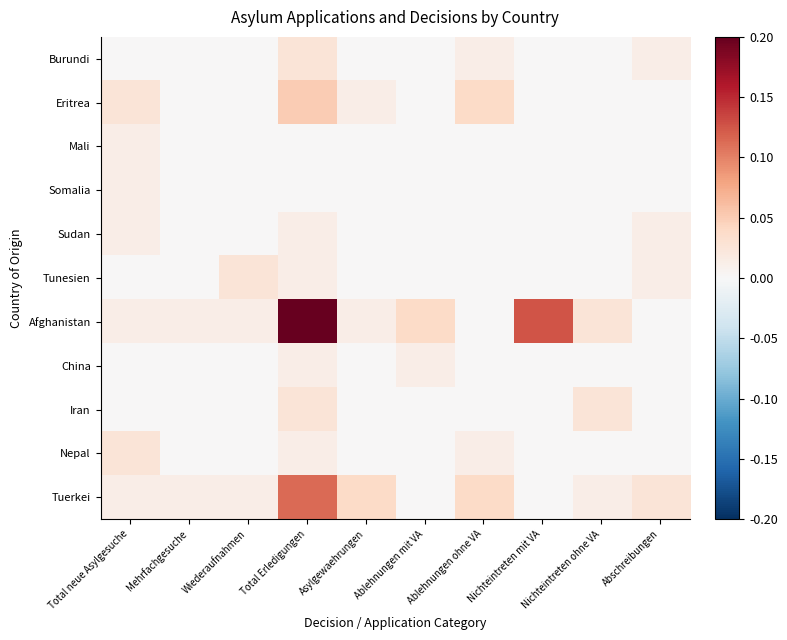

Reading right to left, extract all data points from this chart.

Burundi: Abschreibungen=0.0	Nichteintreten ohne VA=0.0	Nichteintreten mit VA=0.0	Ablehnungen ohne VA=0.0	Ablehnungen mit VA=0.0	Asylgewaehrungen=0.0	Total Erledigungen=0.0	Wiederaufnahmen=0.0	Mehrfachgesuche=0.0	Total neue Asylgesuche=0.0
Eritrea: Abschreibungen=0.0	Nichteintreten ohne VA=0.0	Nichteintreten mit VA=0.0	Ablehnungen ohne VA=0.0	Ablehnungen mit VA=0.0	Asylgewaehrungen=0.0	Total Erledigungen=0.1	Wiederaufnahmen=0.0	Mehrfachgesuche=0.0	Total neue Asylgesuche=0.0
Mali: Abschreibungen=0.0	Nichteintreten ohne VA=0.0	Nichteintreten mit VA=0.0	Ablehnungen ohne VA=0.0	Ablehnungen mit VA=0.0	Asylgewaehrungen=0.0	Total Erledigungen=0.0	Wiederaufnahmen=0.0	Mehrfachgesuche=0.0	Total neue Asylgesuche=0.0
Somalia: Abschreibungen=0.0	Nichteintreten ohne VA=0.0	Nichteintreten mit VA=0.0	Ablehnungen ohne VA=0.0	Ablehnungen mit VA=0.0	Asylgewaehrungen=0.0	Total Erledigungen=0.0	Wiederaufnahmen=0.0	Mehrfachgesuche=0.0	Total neue Asylgesuche=0.0
Sudan: Abschreibungen=0.0	Nichteintreten ohne VA=0.0	Nichteintreten mit VA=0.0	Ablehnungen ohne VA=0.0	Ablehnungen mit VA=0.0	Asylgewaehrungen=0.0	Total Erledigungen=0.0	Wiederaufnahmen=0.0	Mehrfachgesuche=0.0	Total neue Asylgesuche=0.0
Tunesien: Abschreibungen=0.0	Nichteintreten ohne VA=0.0	Nichteintreten mit VA=0.0	Ablehnungen ohne VA=0.0	Ablehnungen mit VA=0.0	Asylgewaehrungen=0.0	Total Erledigungen=0.0	Wiederaufnahmen=0.0	Mehrfachgesuche=0.0	Total neue Asylgesuche=0.0
Afghanistan: Abschreibungen=0.0	Nichteintreten ohne VA=0.0	Nichteintreten mit VA=0.1	Ablehnungen ohne VA=0.0	Ablehnungen mit VA=0.0	Asylgewaehrungen=0.0	Total Erledigungen=0.2	Wiederaufnahmen=0.0	Mehrfachgesuche=0.0	Total neue Asylgesuche=0.0
China: Abschreibungen=0.0	Nichteintreten ohne VA=0.0	Nichteintreten mit VA=0.0	Ablehnungen ohne VA=0.0	Ablehnungen mit VA=0.0	Asylgewaehrungen=0.0	Total Erledigungen=0.0	Wiederaufnahmen=0.0	Mehrfachgesuche=0.0	Total neue Asylgesuche=0.0
Iran: Abschreibungen=0.0	Nichteintreten ohne VA=0.0	Nichteintreten mit VA=0.0	Ablehnungen ohne VA=0.0	Ablehnungen mit VA=0.0	Asylgewaehrungen=0.0	Total Erledigungen=0.0	Wiederaufnahmen=0.0	Mehrfachgesuche=0.0	Total neue Asylgesuche=0.0
Nepal: Abschreibungen=0.0	Nichteintreten ohne VA=0.0	Nichteintreten mit VA=0.0	Ablehnungen ohne VA=0.0	Ablehnungen mit VA=0.0	Asylgewaehrungen=0.0	Total Erledigungen=0.0	Wiederaufnahmen=0.0	Mehrfachgesuche=0.0	Total neue Asylgesuche=0.0
Tuerkei: Abschreibungen=0.0	Nichteintreten ohne VA=0.0	Nichteintreten mit VA=0.0	Ablehnungen ohne VA=0.0	Ablehnungen mit VA=0.0	Asylgewaehrungen=0.0	Total Erledigungen=0.1	Wiederaufnahmen=0.0	Mehrfachgesuche=0.0	Total neue Asylgesuche=0.0